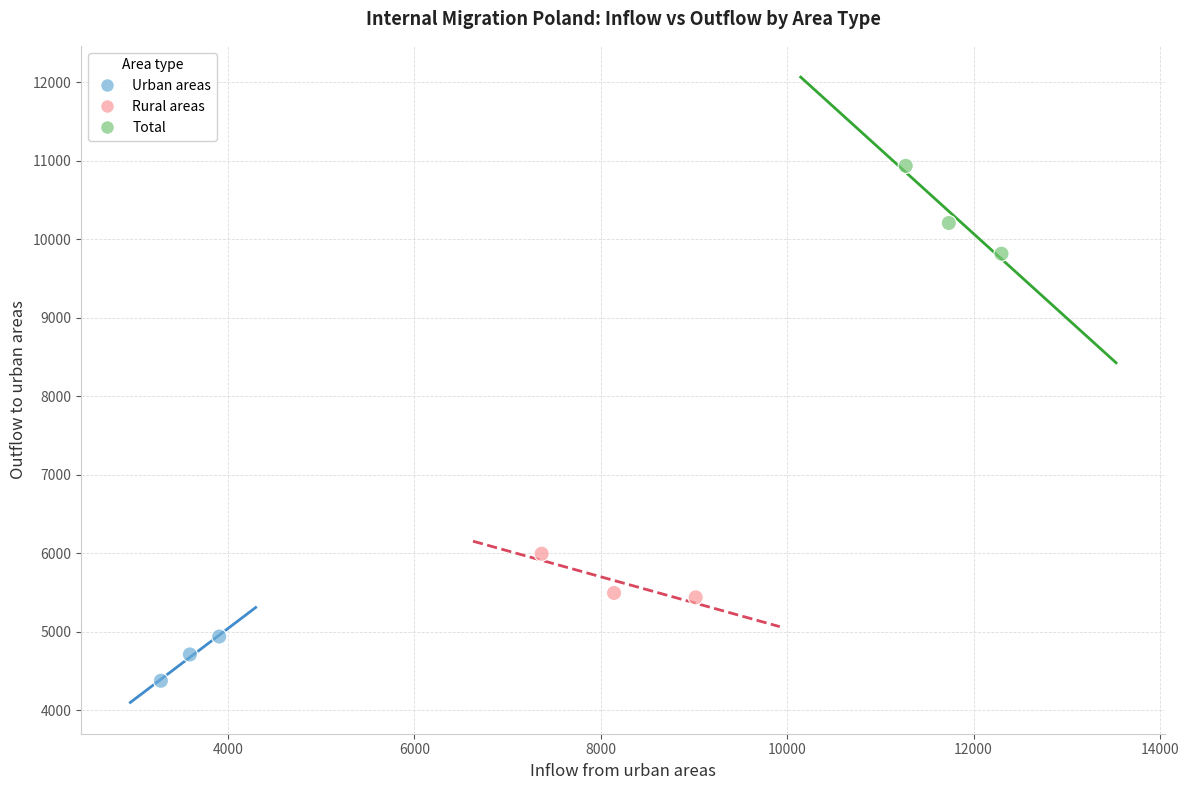

Which series has the widest spread of Y values?

Total